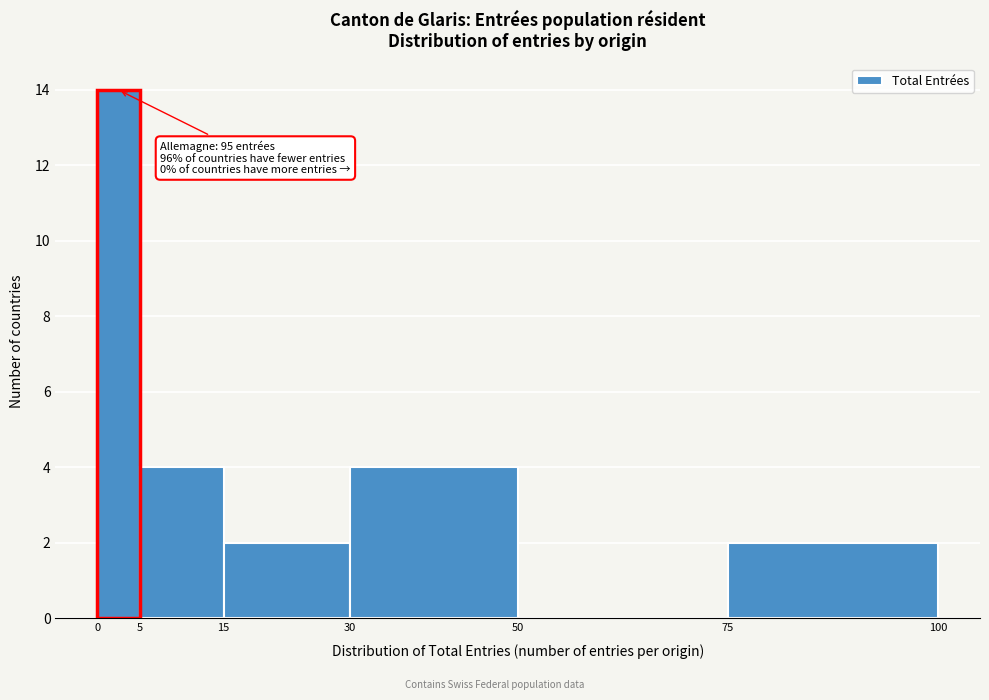

Which range on the x-axis has the tallest bar?

0 to 5